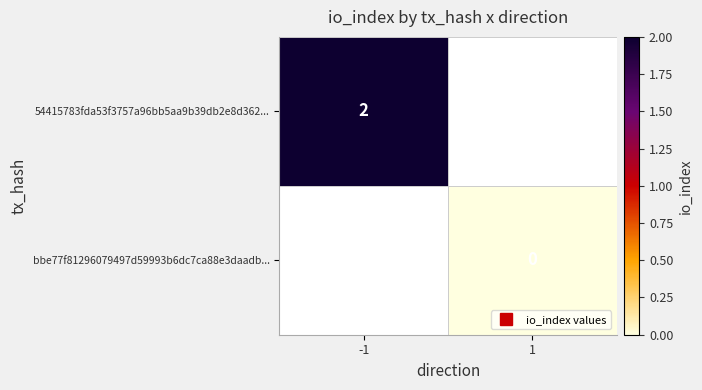

List the labels in order of 54415783fda53f3757a96bb5aa9b39db2e8d362... value, smallest first.

-1, 1